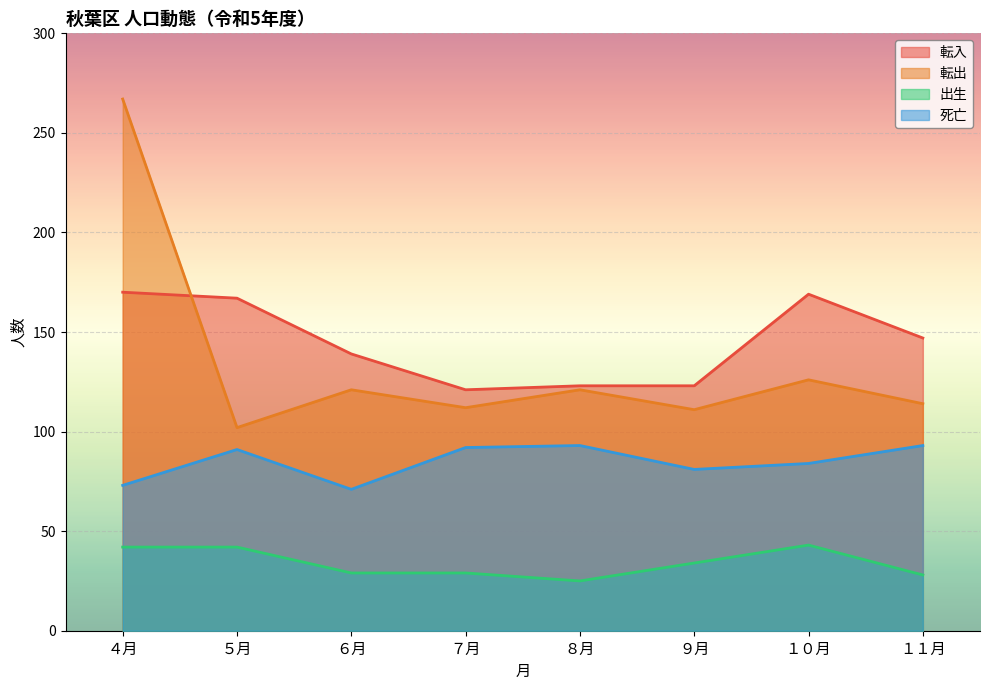

What is the spread (max minus min) of values at ６月?

110